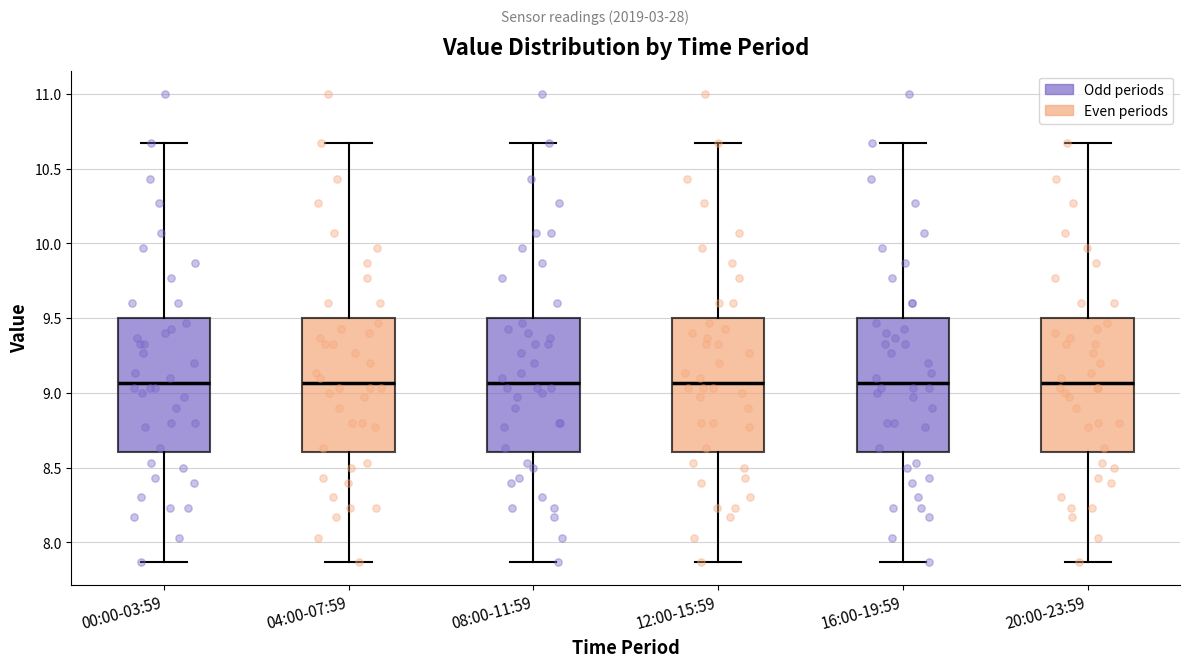

Reading left to right, transcribe this box plot: for each box, give where its median line is, the range the box spans, and where its two whiskers end, as read against the y-axis. The values are not printed on the chart, so give them approximately, as read against the axis.

00:00-03:59: median 9.05, box 8.60 to 9.50, whiskers 7.85 to 10.65
04:00-07:59: median 9.05, box 8.60 to 9.50, whiskers 7.85 to 10.65
08:00-11:59: median 9.05, box 8.60 to 9.50, whiskers 7.85 to 10.65
12:00-15:59: median 9.05, box 8.60 to 9.50, whiskers 7.85 to 10.65
16:00-19:59: median 9.05, box 8.60 to 9.50, whiskers 7.85 to 10.65
20:00-23:59: median 9.05, box 8.60 to 9.50, whiskers 7.85 to 10.65